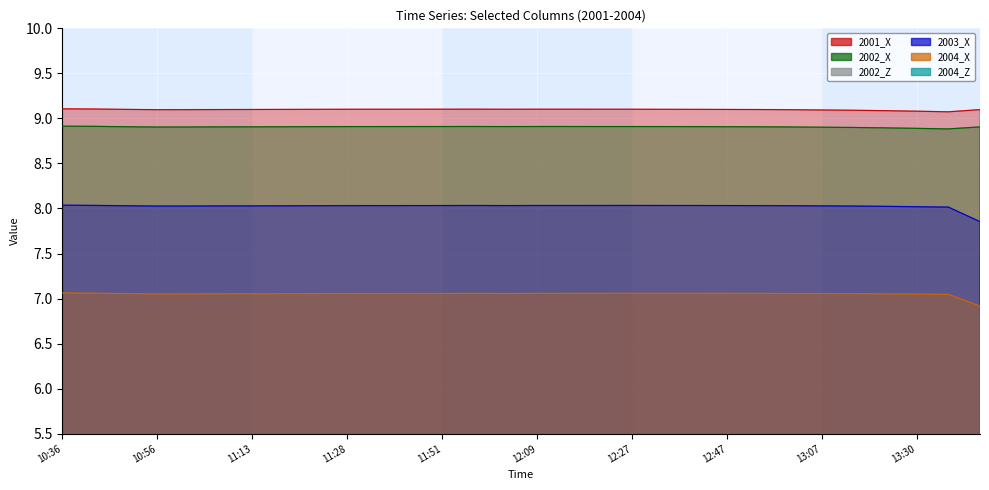

What position from the left is 11:07?

6